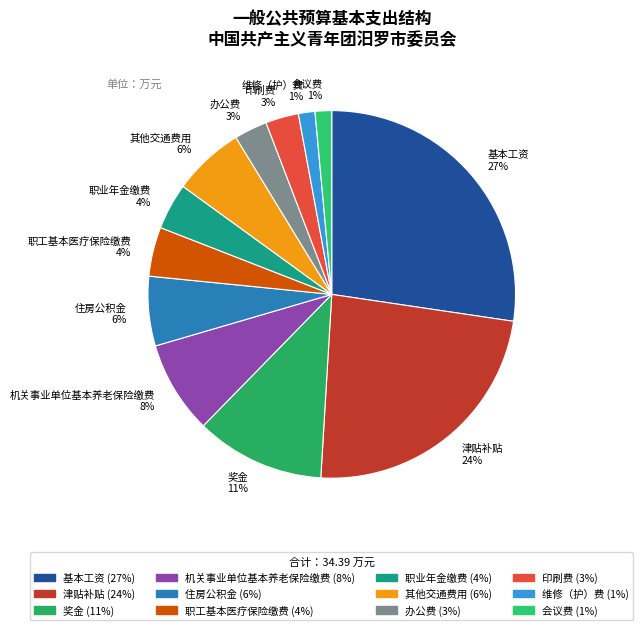

Does 职工基本医疗保险缴费 account for over 50% of the chart?

No